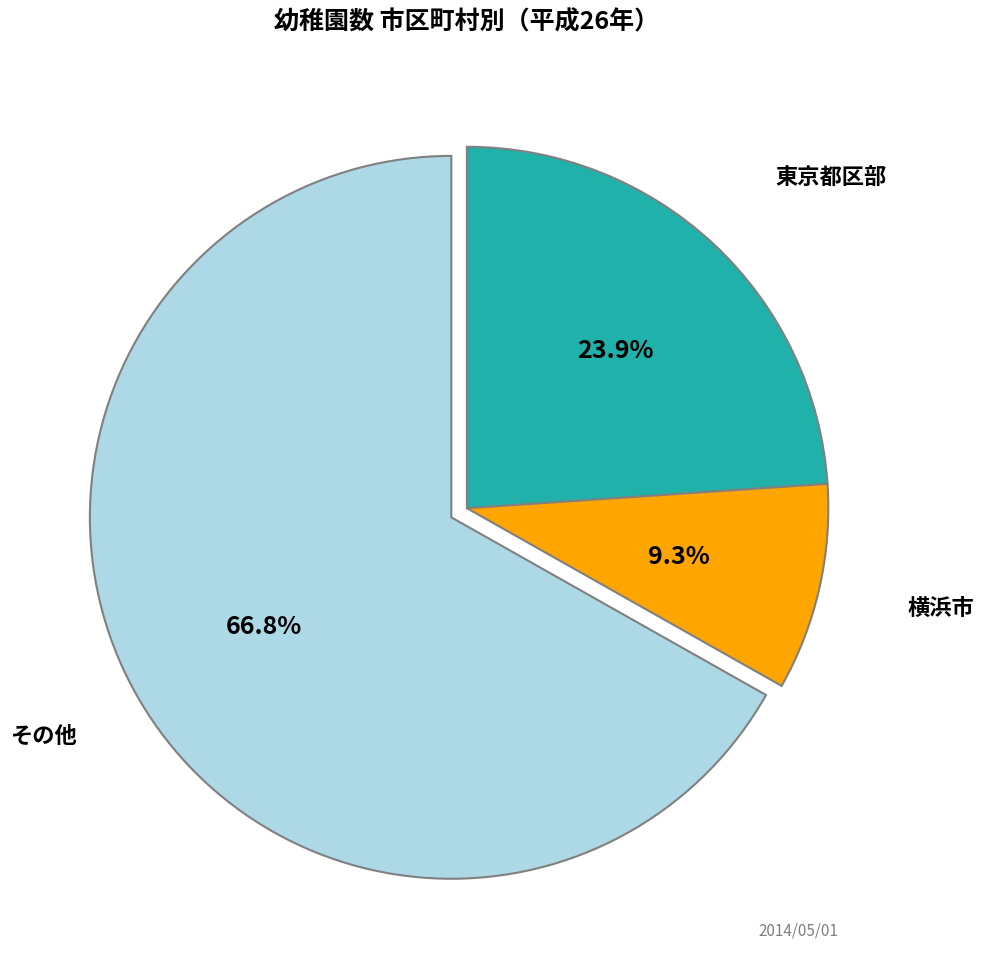

Is there a majority slice in this chart?

Yes